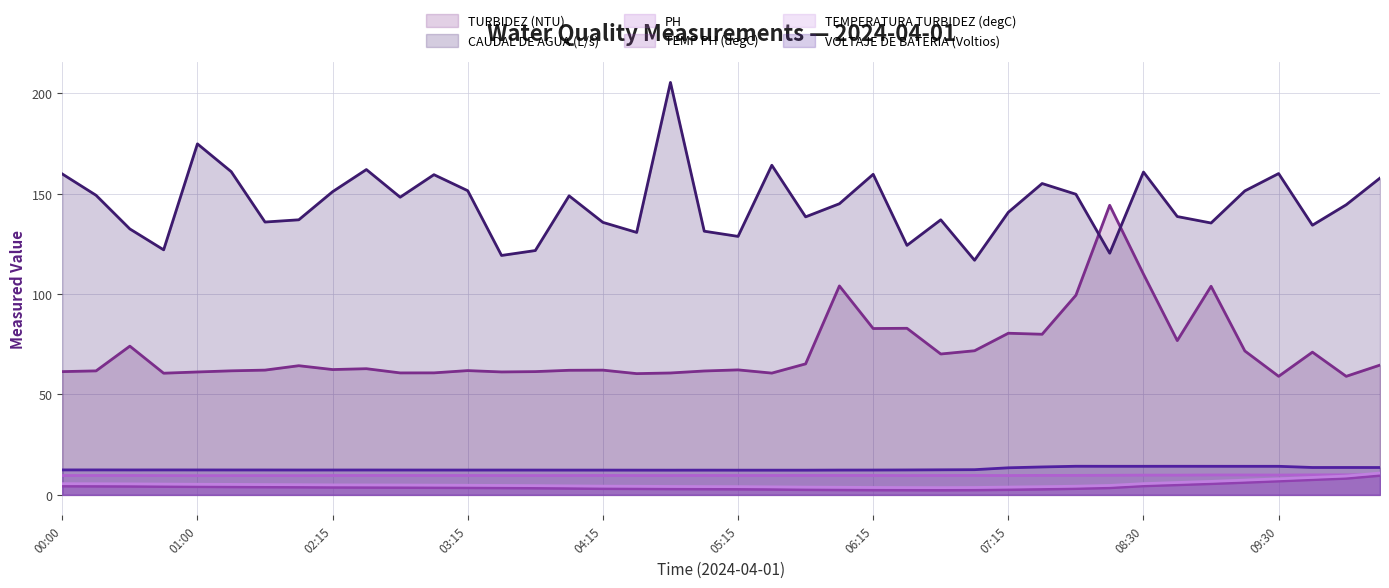

At how many categories does at least one series exceed 163?

3